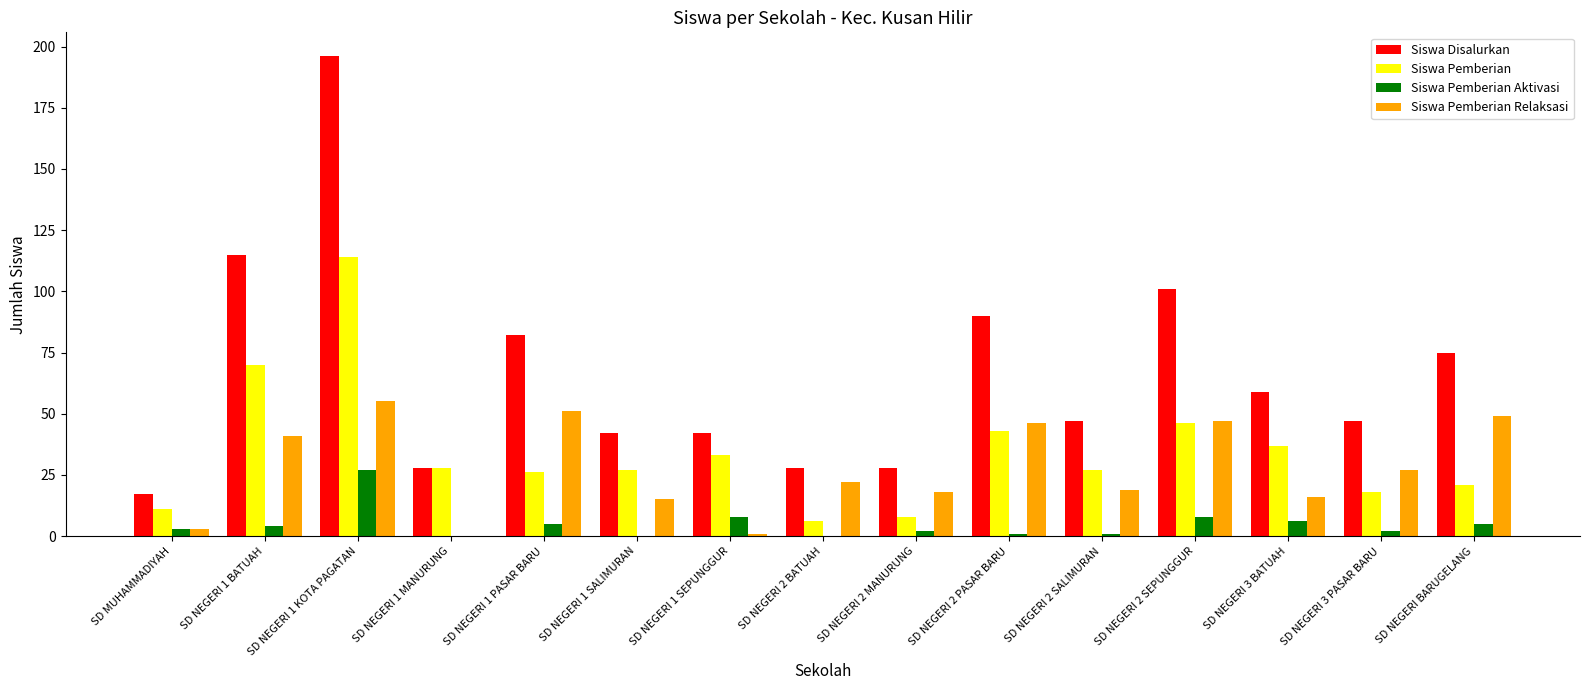

Reading right to left, what are all the values shown in this chart?

Siswa Disalurkan: SD NEGERI BARUGELANG=75	SD NEGERI 3 PASAR BARU=47	SD NEGERI 3 BATUAH=59	SD NEGERI 2 SEPUNGGUR=101	SD NEGERI 2 SALIMURAN=47	SD NEGERI 2 PASAR BARU=90	SD NEGERI 2 MANURUNG=28	SD NEGERI 2 BATUAH=28	SD NEGERI 1 SEPUNGGUR=42	SD NEGERI 1 SALIMURAN=42	SD NEGERI 1 PASAR BARU=82	SD NEGERI 1 MANURUNG=28	SD NEGERI 1 KOTA PAGATAN=196	SD NEGERI 1 BATUAH=115	SD MUHAMMADIYAH=17
Siswa Pemberian: SD NEGERI BARUGELANG=21	SD NEGERI 3 PASAR BARU=18	SD NEGERI 3 BATUAH=37	SD NEGERI 2 SEPUNGGUR=46	SD NEGERI 2 SALIMURAN=27	SD NEGERI 2 PASAR BARU=43	SD NEGERI 2 MANURUNG=8	SD NEGERI 2 BATUAH=6	SD NEGERI 1 SEPUNGGUR=33	SD NEGERI 1 SALIMURAN=27	SD NEGERI 1 PASAR BARU=26	SD NEGERI 1 MANURUNG=28	SD NEGERI 1 KOTA PAGATAN=114	SD NEGERI 1 BATUAH=70	SD MUHAMMADIYAH=11
Siswa Pemberian Aktivasi: SD NEGERI BARUGELANG=5	SD NEGERI 3 PASAR BARU=2	SD NEGERI 3 BATUAH=6	SD NEGERI 2 SEPUNGGUR=8	SD NEGERI 2 SALIMURAN=1	SD NEGERI 2 PASAR BARU=1	SD NEGERI 2 MANURUNG=2	SD NEGERI 2 BATUAH=0	SD NEGERI 1 SEPUNGGUR=8	SD NEGERI 1 SALIMURAN=0	SD NEGERI 1 PASAR BARU=5	SD NEGERI 1 MANURUNG=0	SD NEGERI 1 KOTA PAGATAN=27	SD NEGERI 1 BATUAH=4	SD MUHAMMADIYAH=3
Siswa Pemberian Relaksasi: SD NEGERI BARUGELANG=49	SD NEGERI 3 PASAR BARU=27	SD NEGERI 3 BATUAH=16	SD NEGERI 2 SEPUNGGUR=47	SD NEGERI 2 SALIMURAN=19	SD NEGERI 2 PASAR BARU=46	SD NEGERI 2 MANURUNG=18	SD NEGERI 2 BATUAH=22	SD NEGERI 1 SEPUNGGUR=1	SD NEGERI 1 SALIMURAN=15	SD NEGERI 1 PASAR BARU=51	SD NEGERI 1 MANURUNG=0	SD NEGERI 1 KOTA PAGATAN=55	SD NEGERI 1 BATUAH=41	SD MUHAMMADIYAH=3